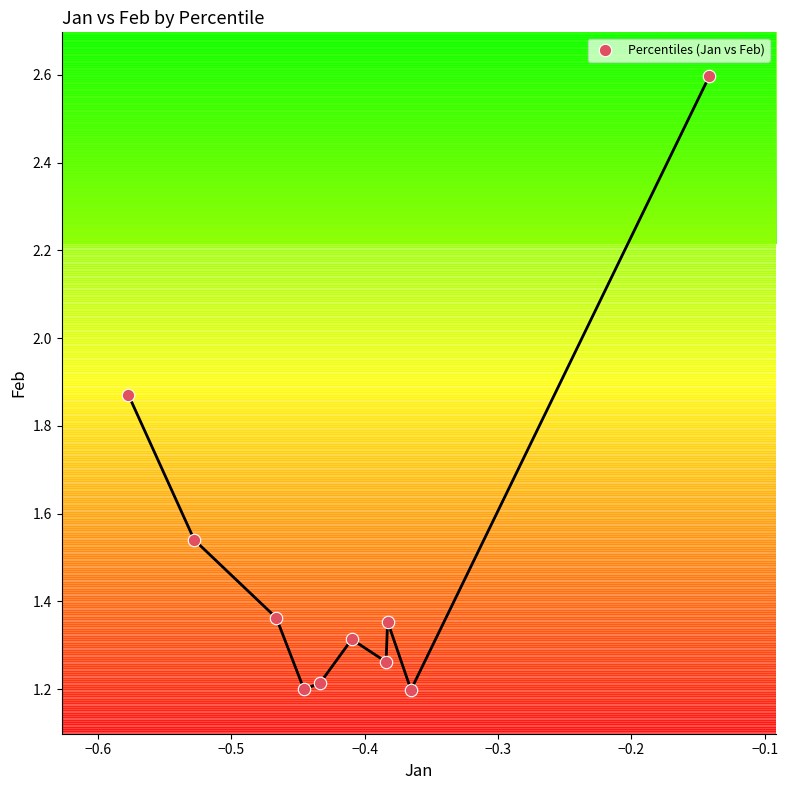

What is the range of X values (max minus min)?

0.4